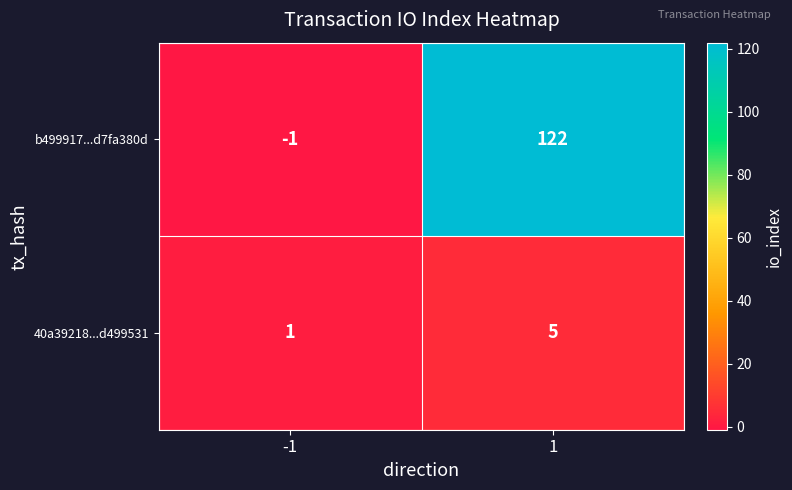

What is the sum of the 40a39218...d499531 values at 1 and -1?

6